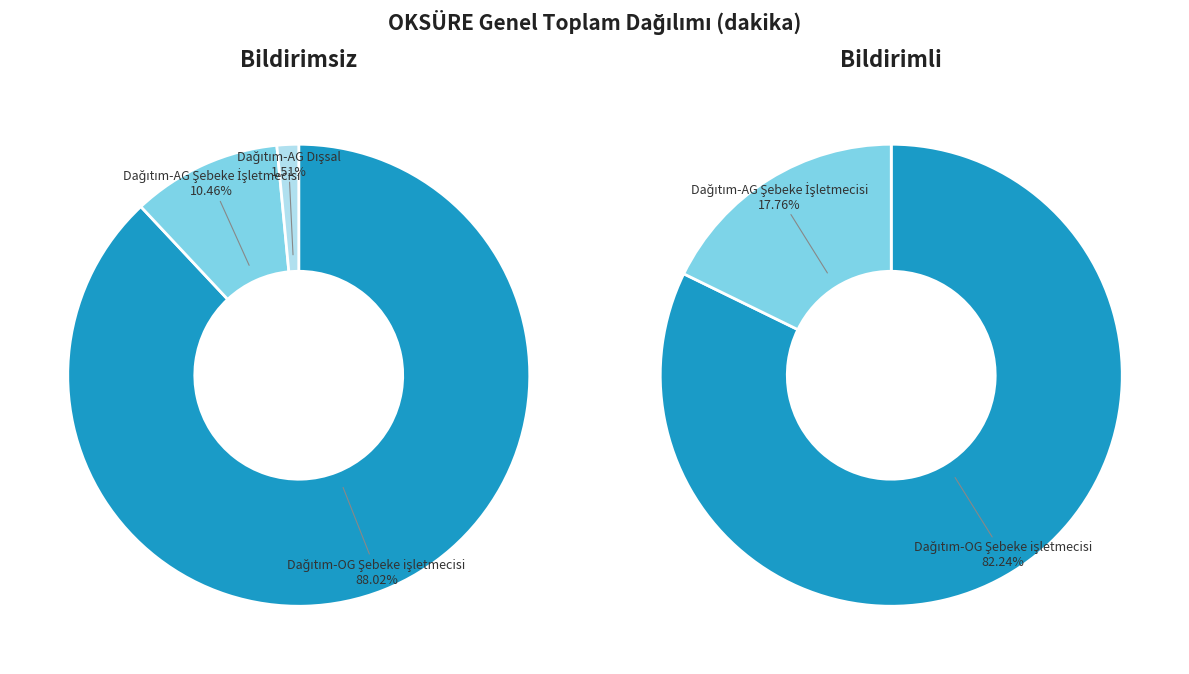

What percentage is NOT represented by Dağıtım-AG Dışsal?

98.5%